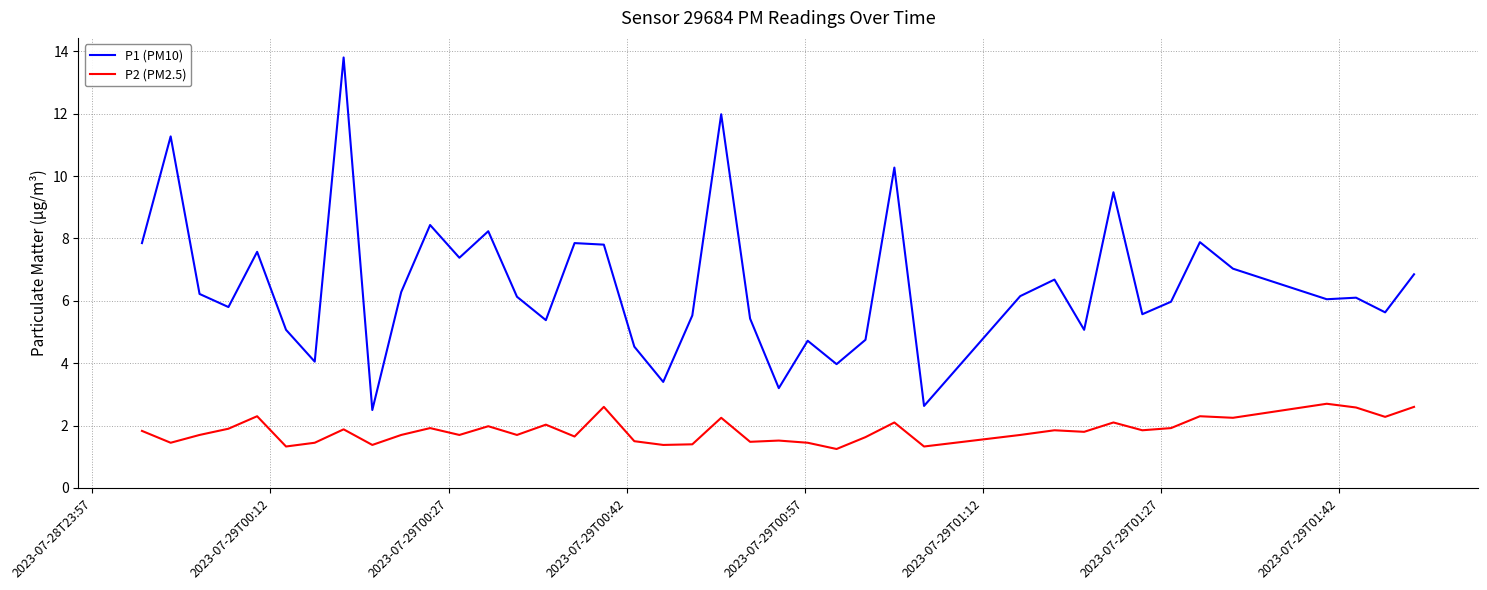

What is the minimum value for P1 (PM10)?

2.5